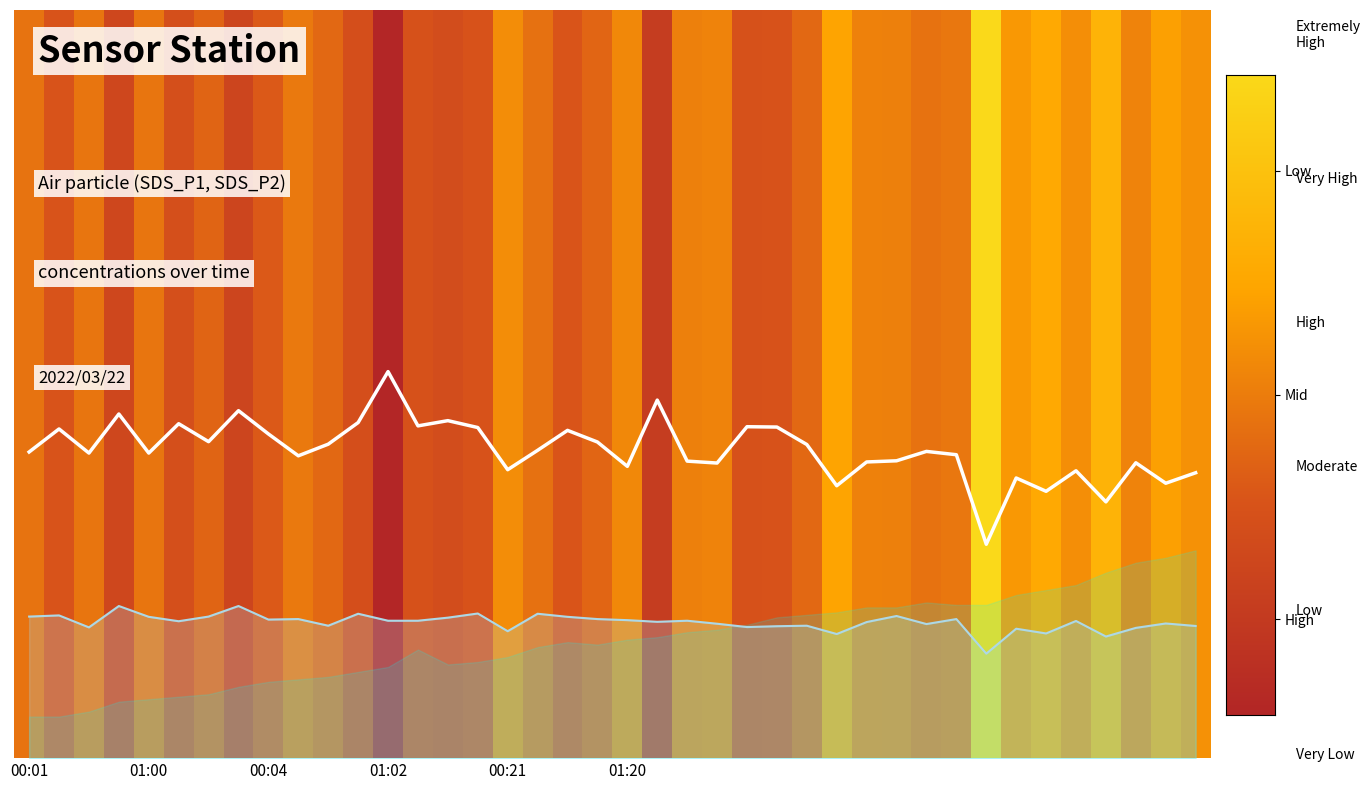

What is the maximum value for SDS_P1 trend?

46.5